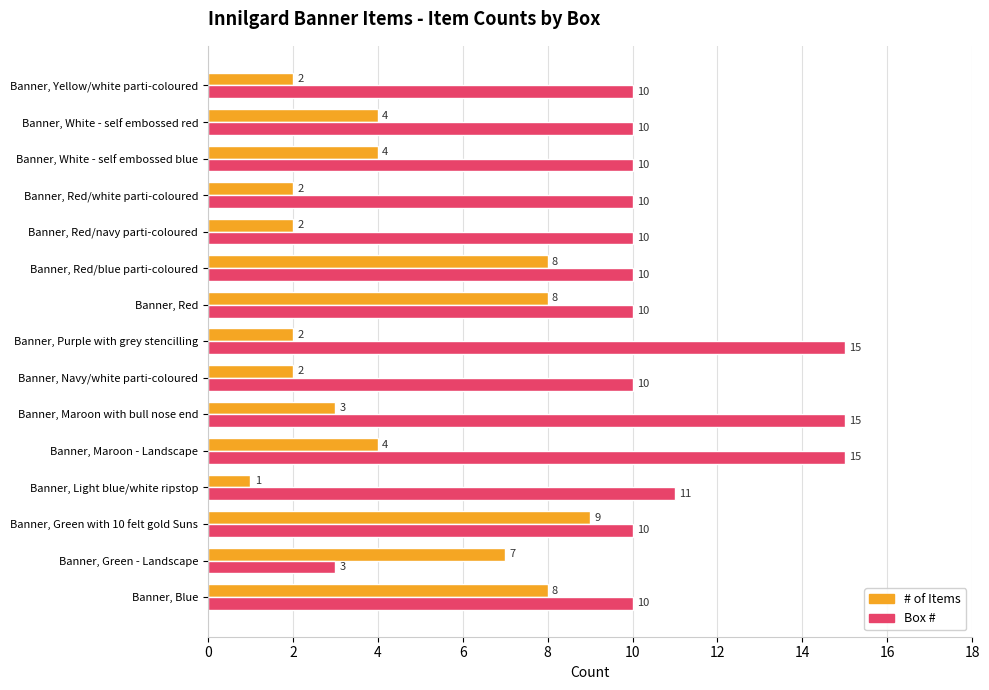

What is the total value across all series at Banner, Red/white parti-coloured?

12